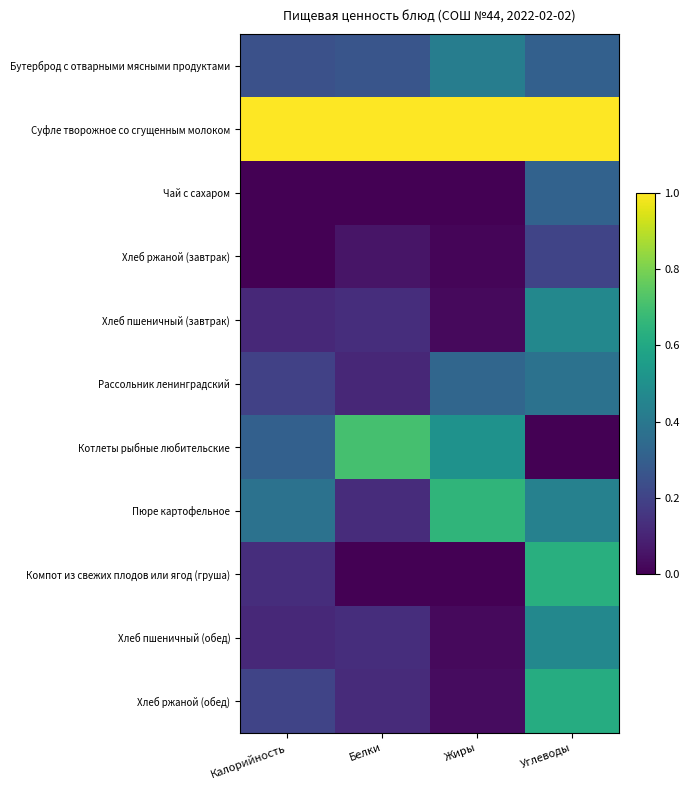

Which has a higher value, Калорийность or Углеводы?

Углеводы